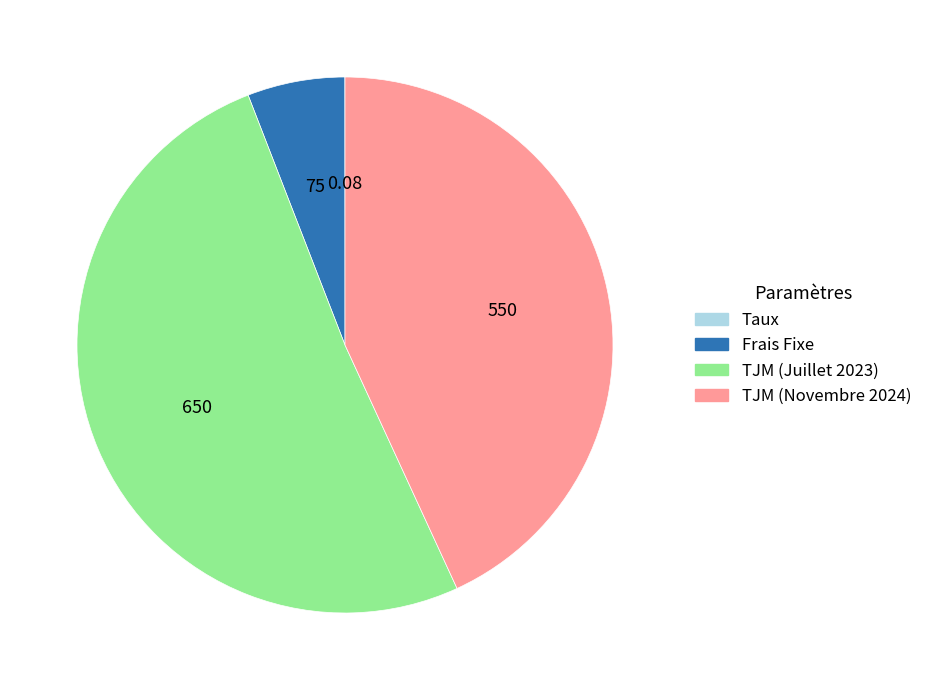

Between Frais Fixe and TJM (Juillet 2023), which is larger?

TJM (Juillet 2023)